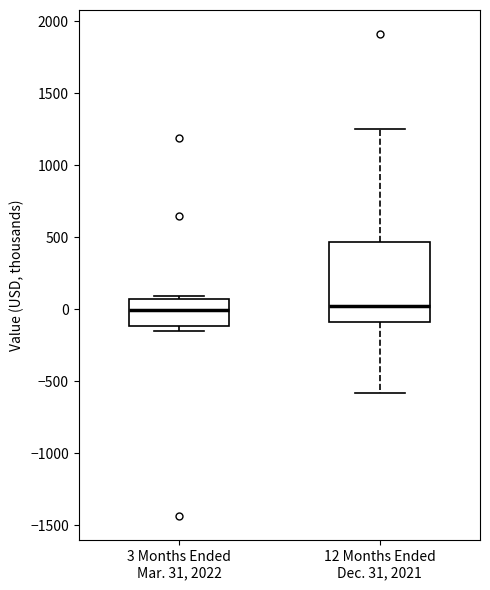

Reading left to right, transcribe this box plot: for each box, give where its median line is, the range the box spans, and where its two whiskers end, as read against the y-axis. The values are not printed on the chart, so give them approximately, as read against the axis.

3 Months Ended Mar. 31, 2022: median 0, box -100 to 50, whiskers -150 to 100
12 Months Ended Dec. 31, 2021: median 50, box -100 to 450, whiskers -600 to 1250